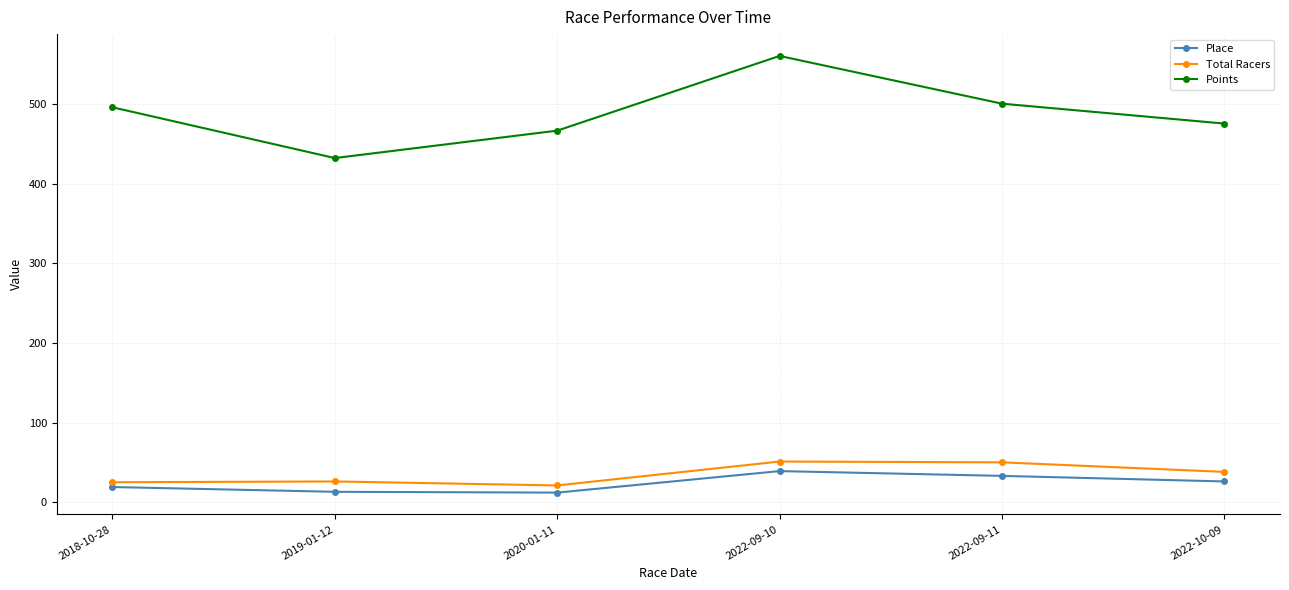

True or false: Points has a value of 495.7 at 2018-10-28.

True